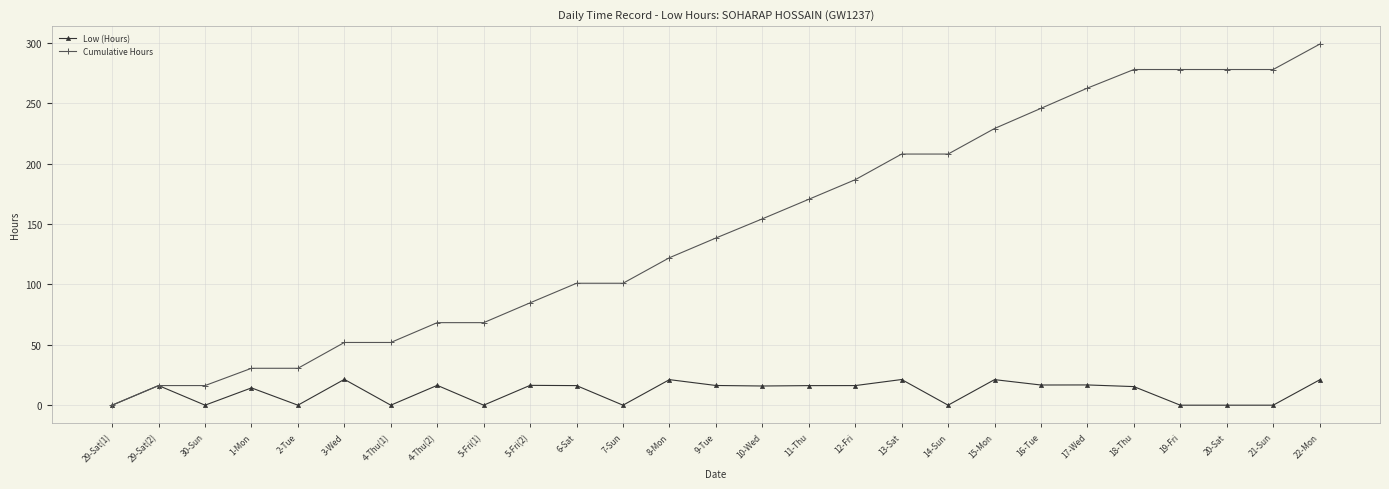

How many values in the Cumulative Hours series exceed 138?

14